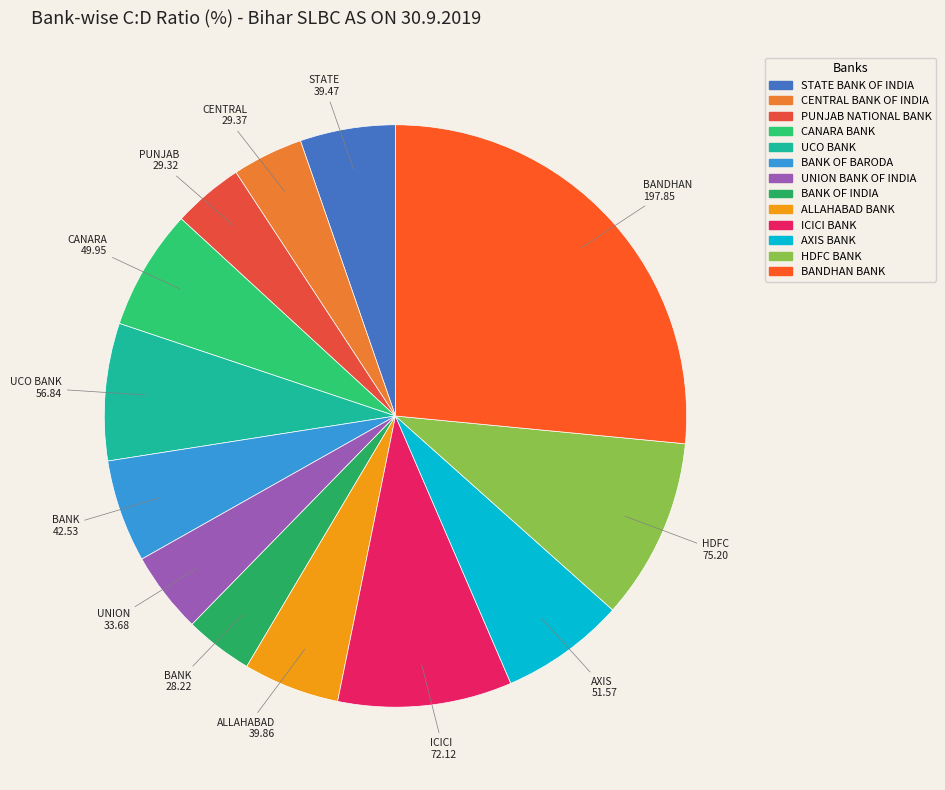

To the nearest percent, what is the difference between the largest and smallest slice percentages?

23%